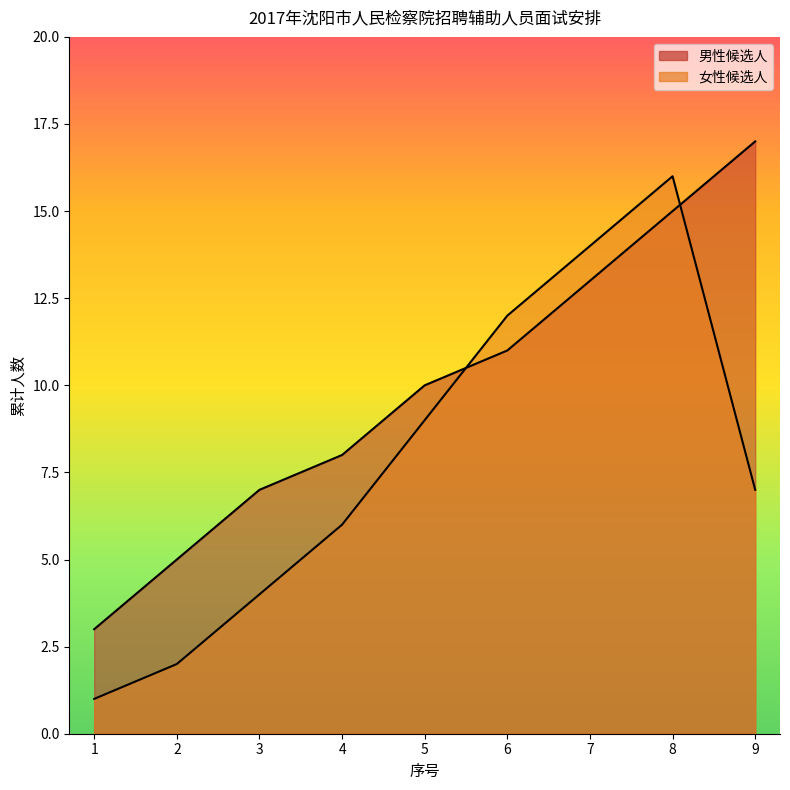

The value of 男性候选人 at 5 is 2. True or false?

False